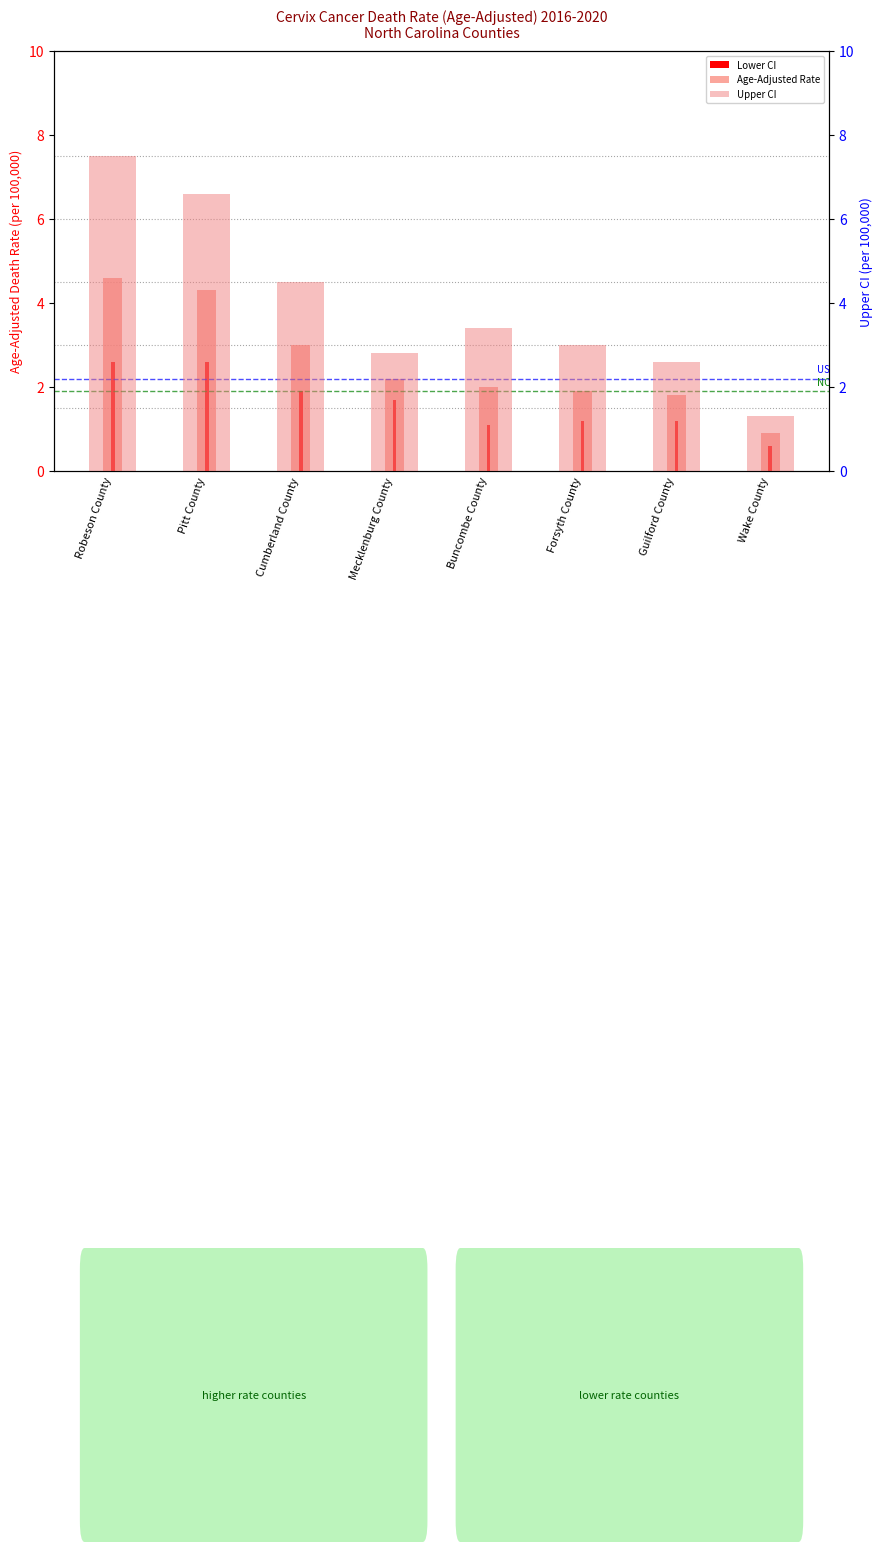

Which has a higher value, Forsyth County or Guilford County?

Forsyth County